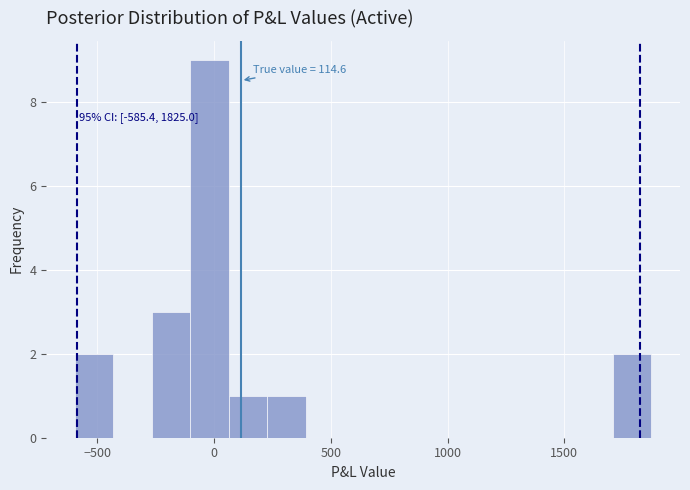

Around what value on the x-axis is the tallest bar? Give the approximate position of its centre, as read against the axis.

0